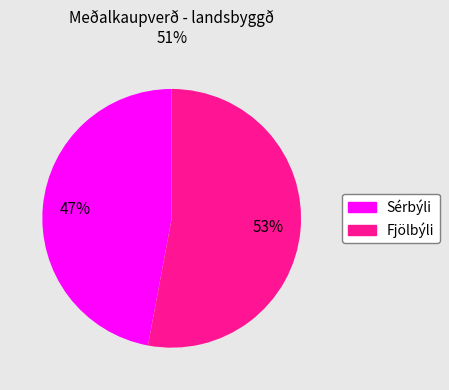

To the nearest percent, what is the difference between the largest and smallest slice percentages?

6%